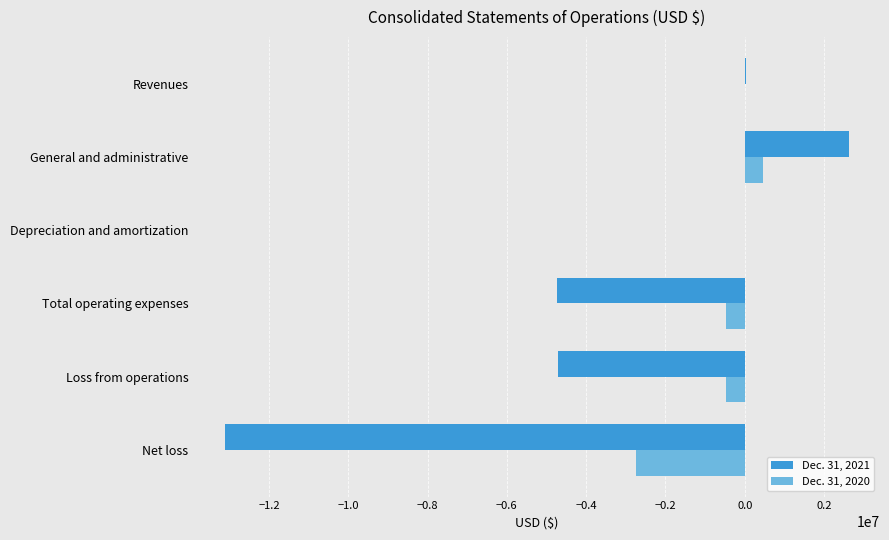

The Dec. 31, 2021 series shows -6615514 at Loss from operations. True or false?

False